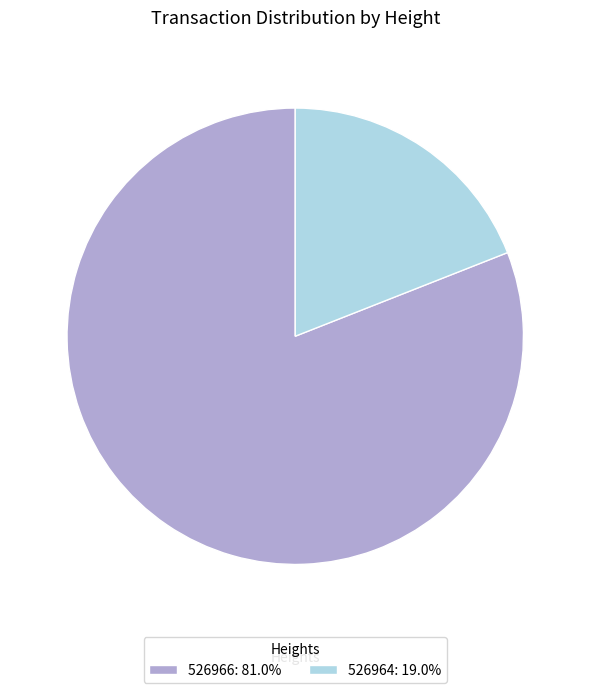

How many segments does this pie chart have?

2